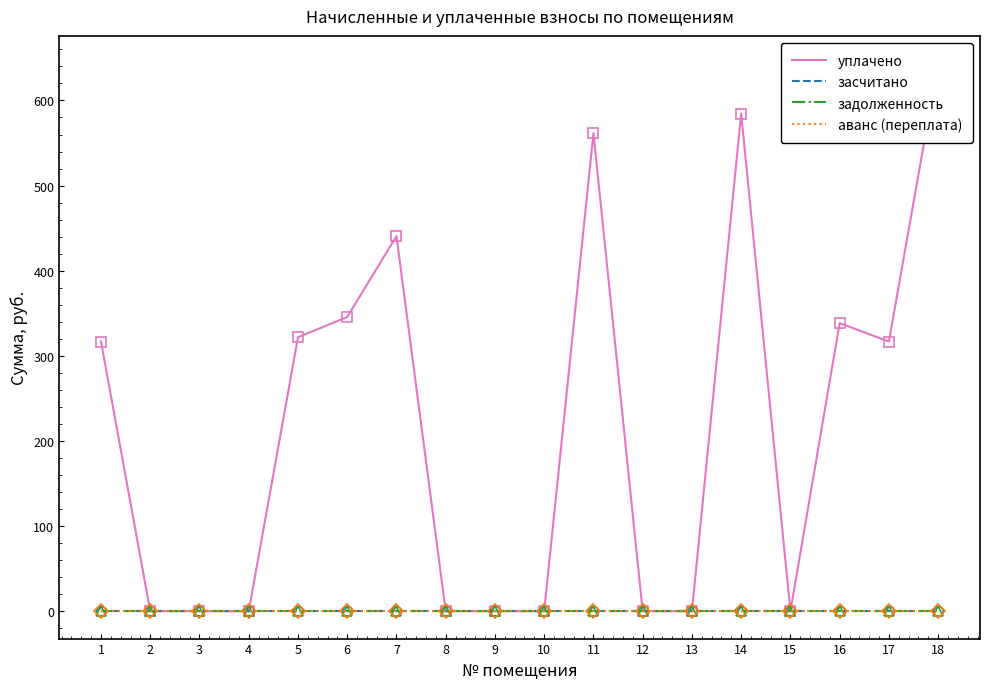

Which category has the highest value in the уплачено series?

18